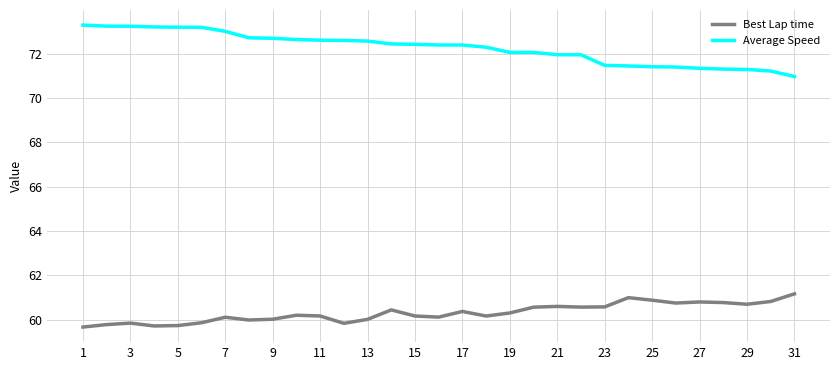

Which series has the largest range (max minus min)?

Average Speed